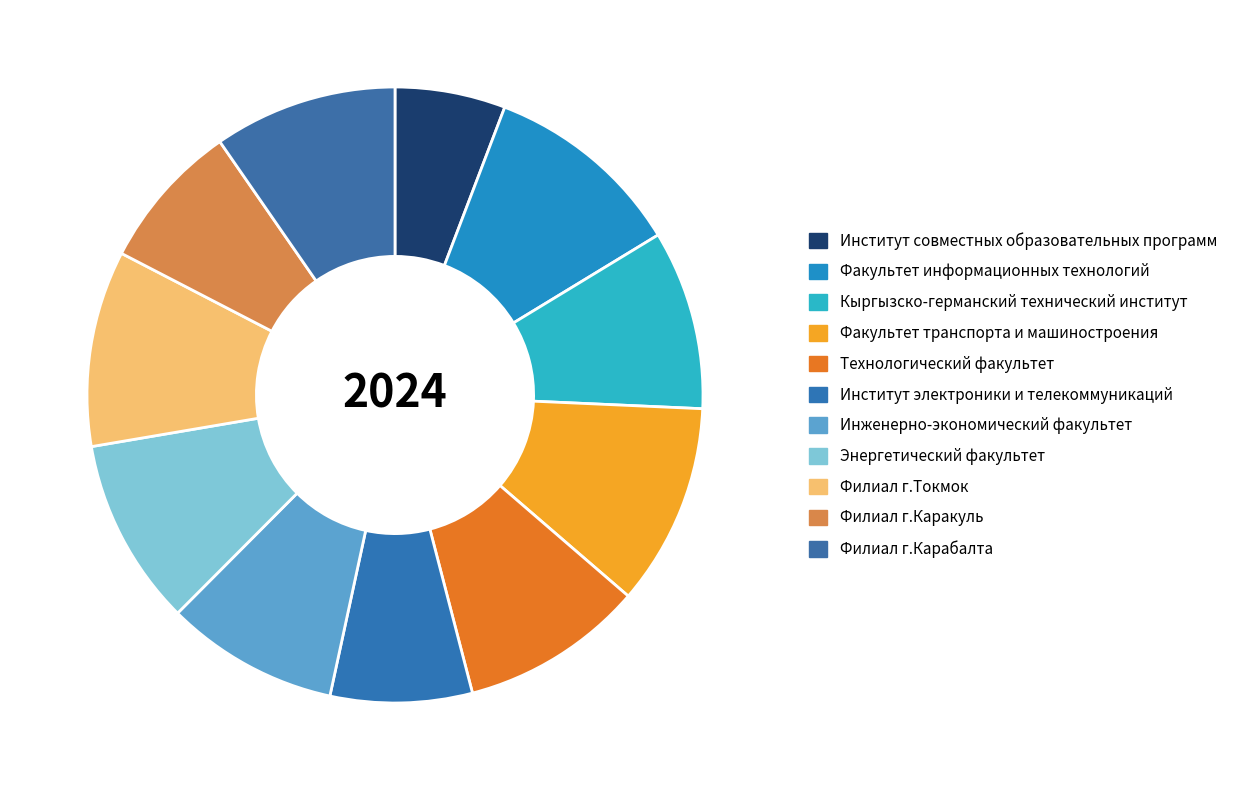

How many slices are in this pie chart?

11